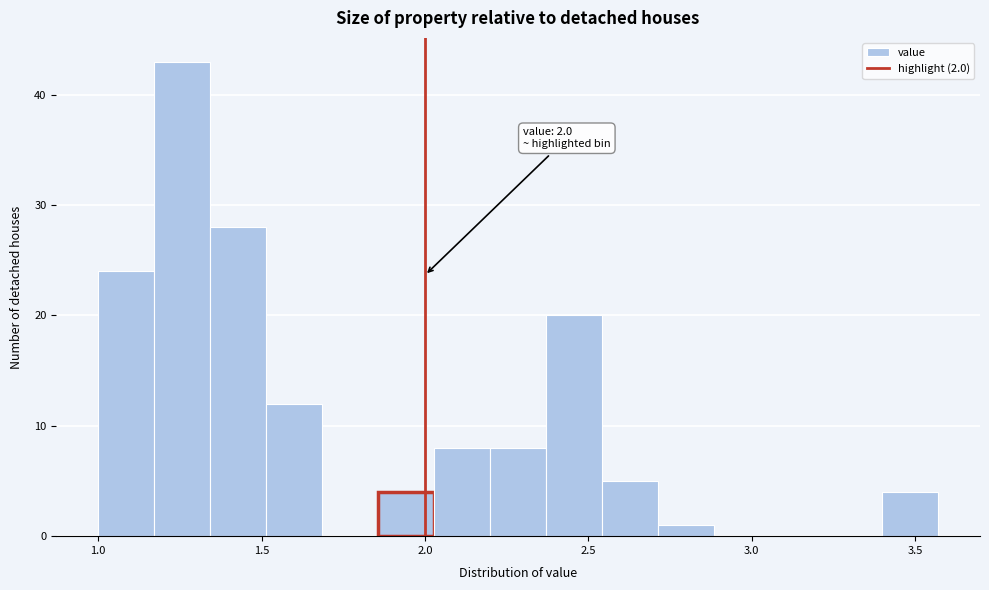

Read against the x-axis, roughly where is the centre of the tallest bar?

1.25